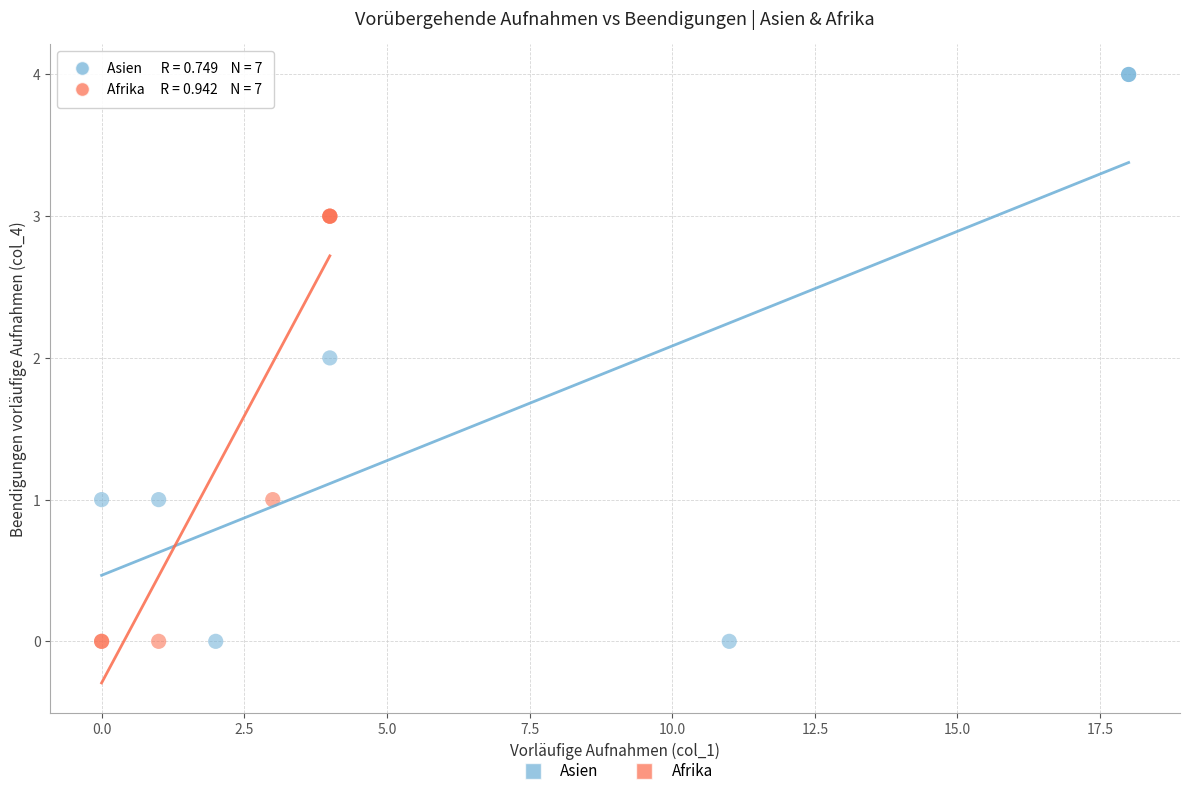

Which series contains the highest Y value?

Asien